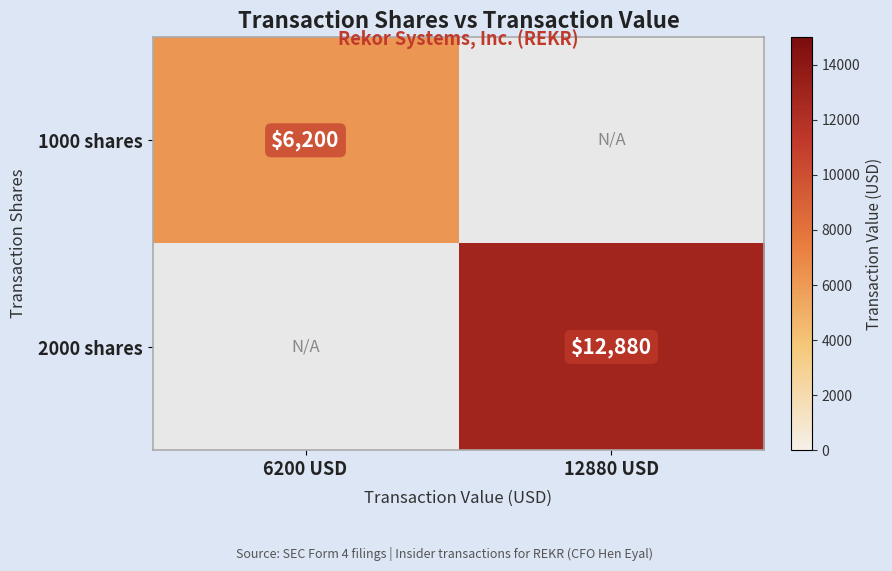

True or false: 2000 shares has a value of 5446 at 12880 USD.

False